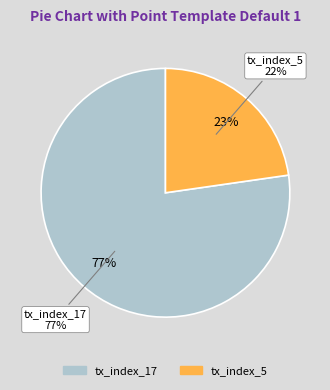

How many segments does this pie chart have?

2